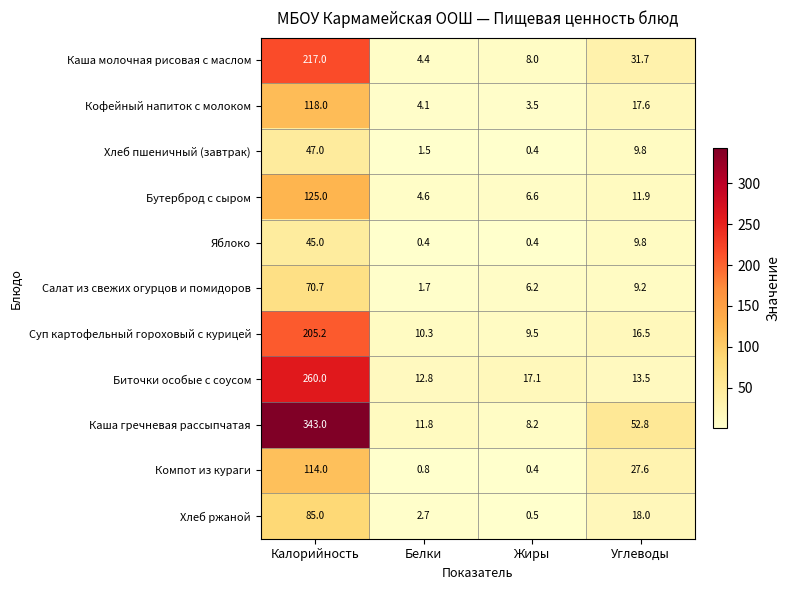

What is the minimum value for Каша гречневая рассыпчатая?

8.2